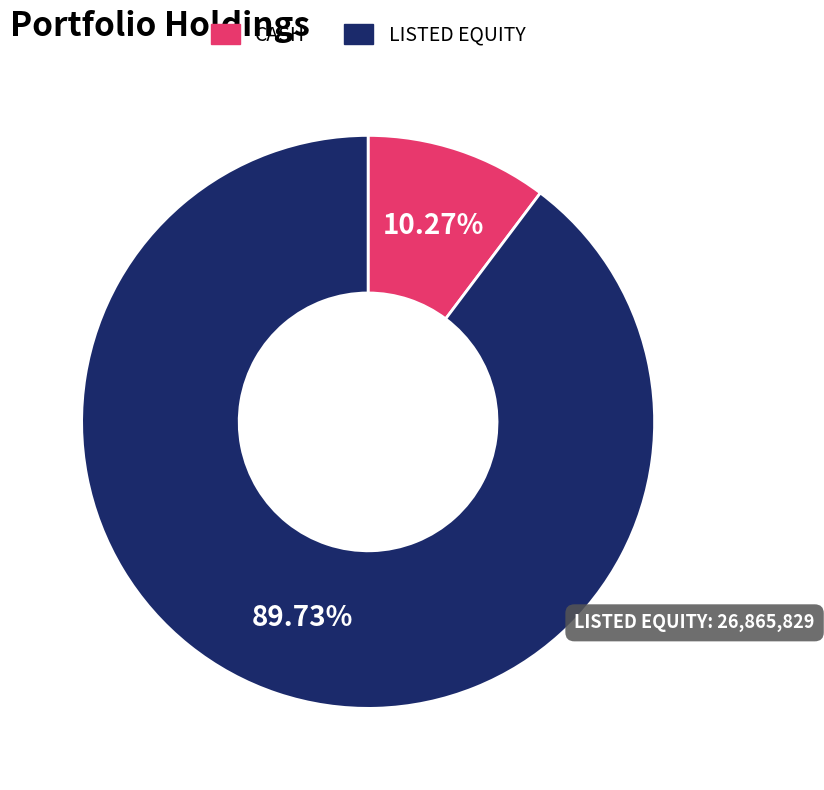

Between LISTED EQUITY and CASH, which is larger?

LISTED EQUITY